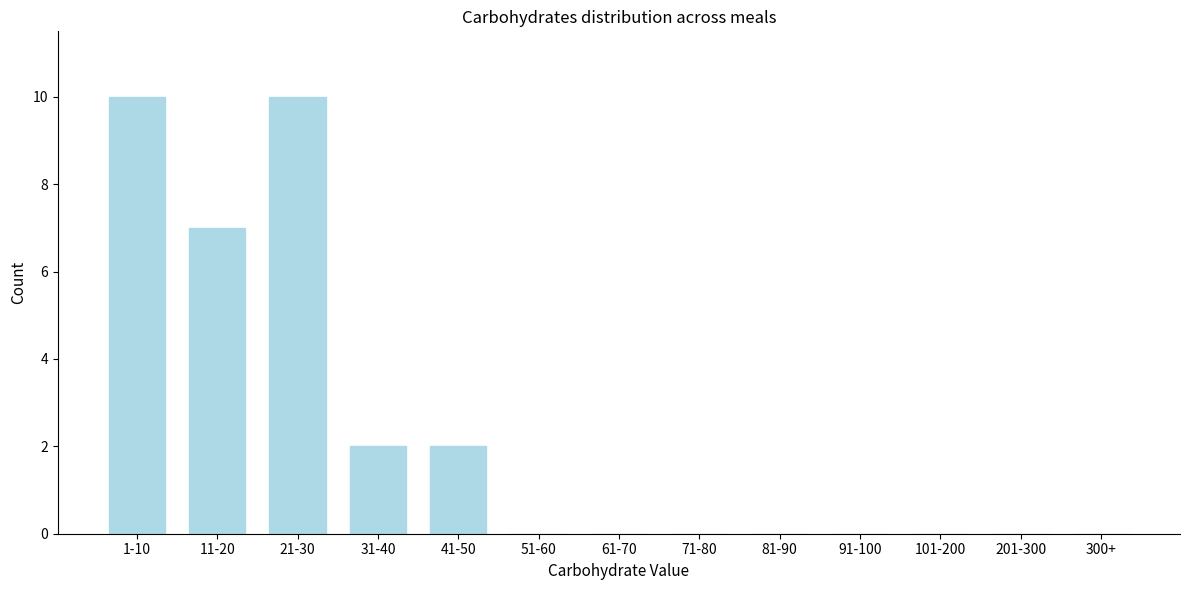

Reading left to right, transcribe all the data shown in this chart.

1-10=10	11-20=7	21-30=10	31-40=2	41-50=2	51-60=0	61-70=0	71-80=0	81-90=0	91-100=0	101-200=0	201-300=0	300+=0